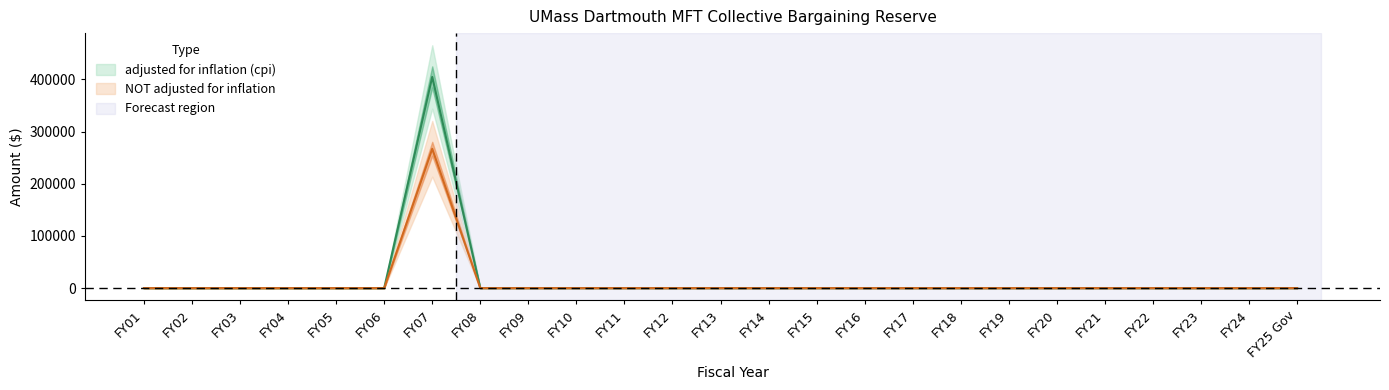

What is the greatest value displayed?

404762